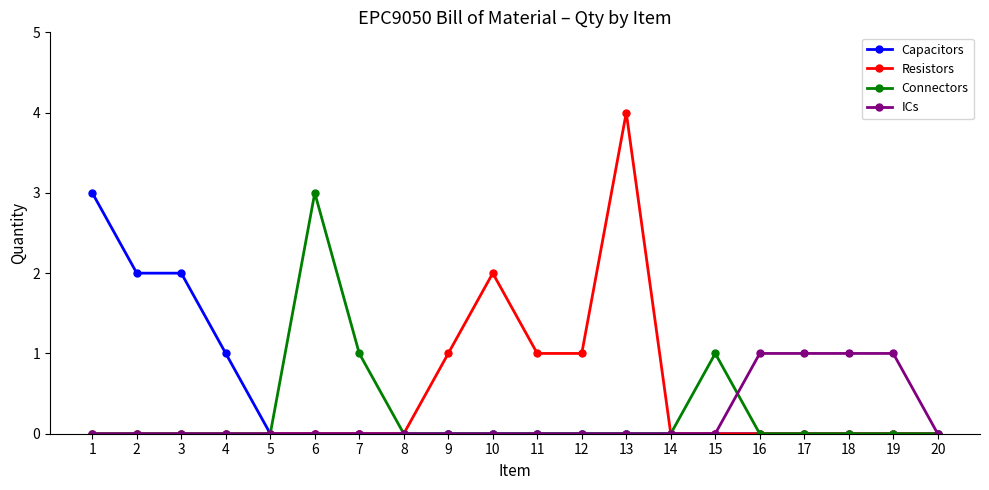

At which category is the sum across all series the highest?

13